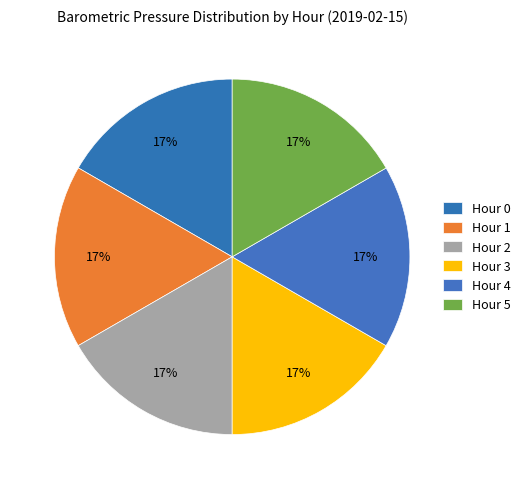

Combined, do Hour 0 and Hour 3 account for over 50%?

No